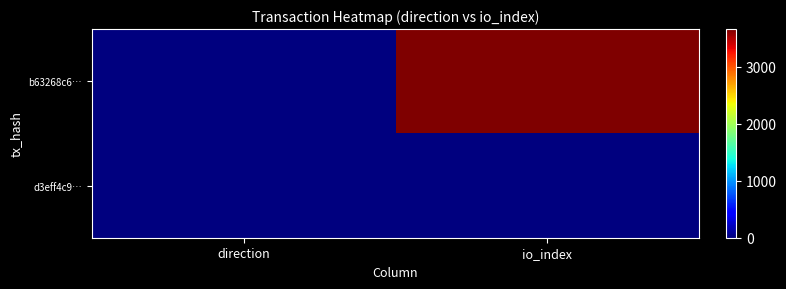

Which series changed the most between direction and io_index?

b63268c6…